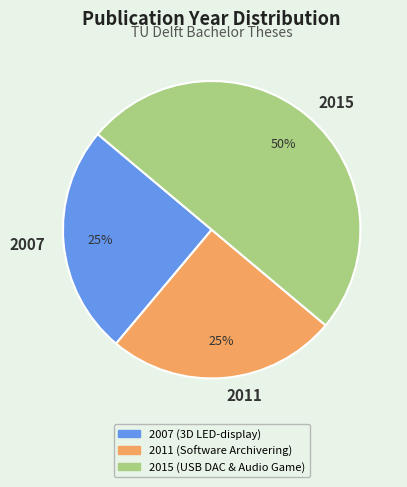

To the nearest percent, what portion does 2007 represent?

25%